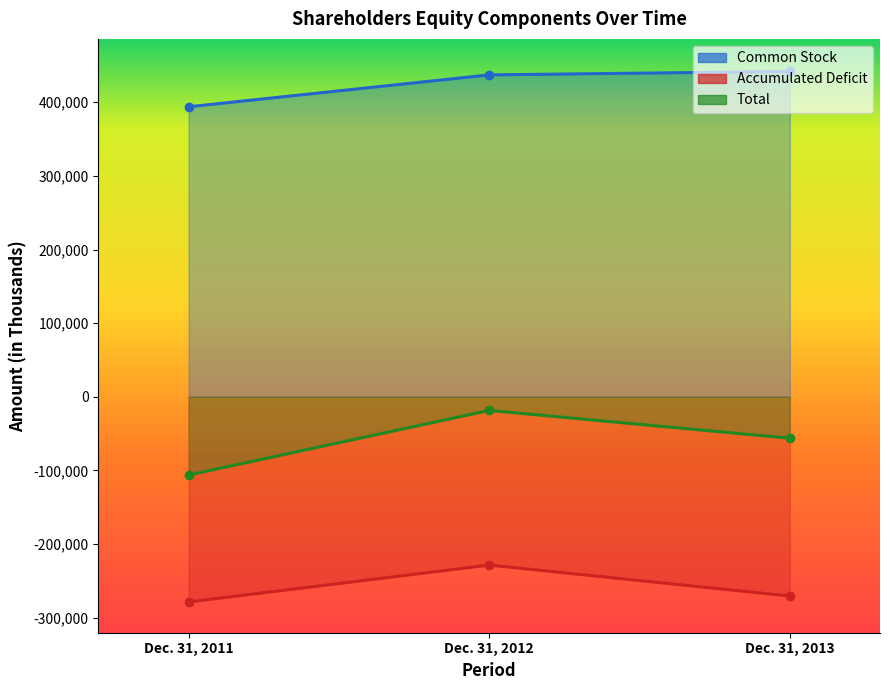

How many values in the Accumulated Deficit series exceed -270505?

1